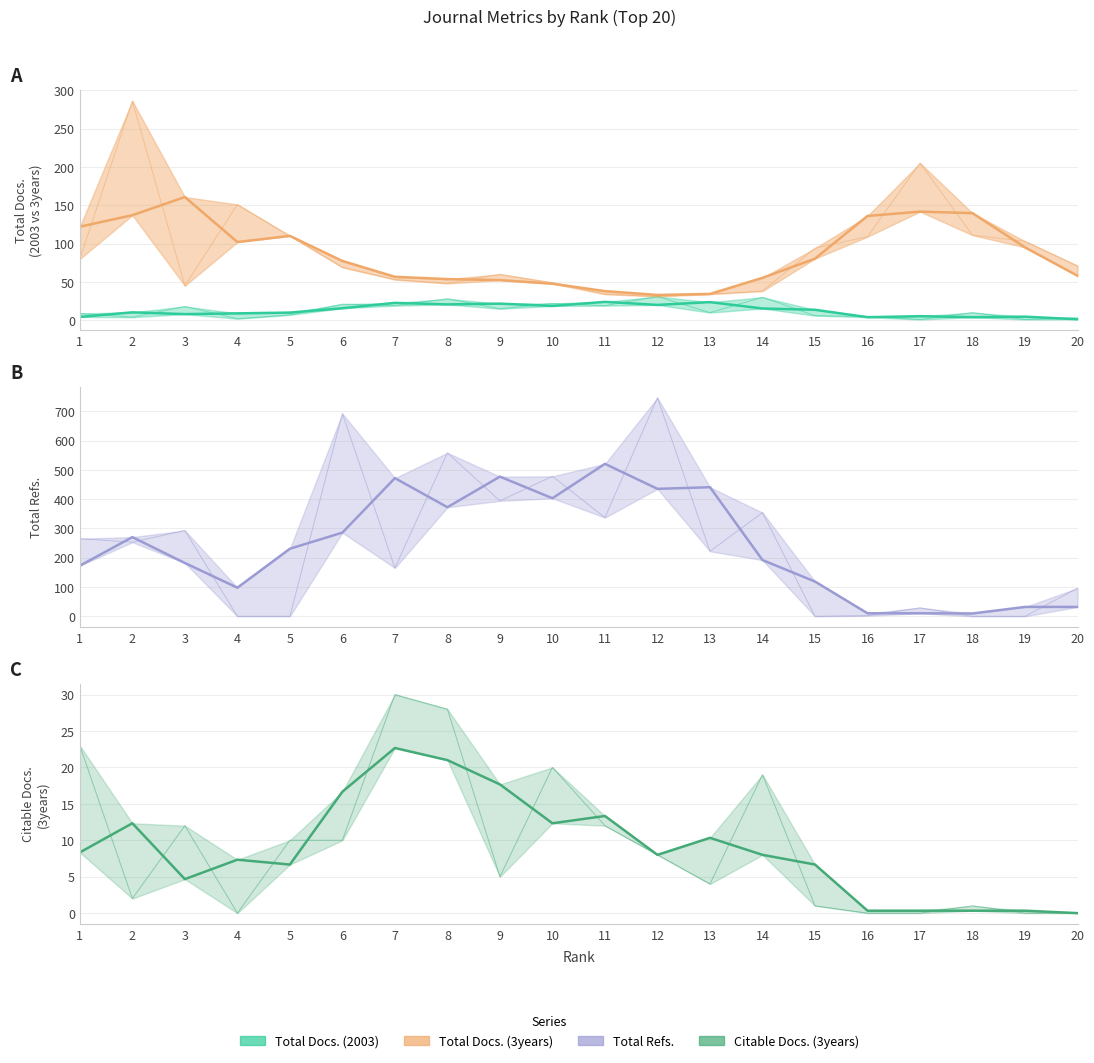

How many data points does each series have?

20